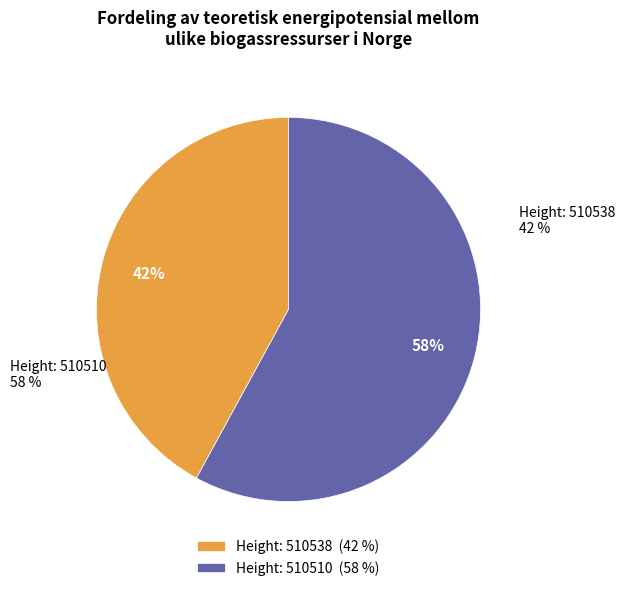

What is the largest slice in the pie chart?

510510